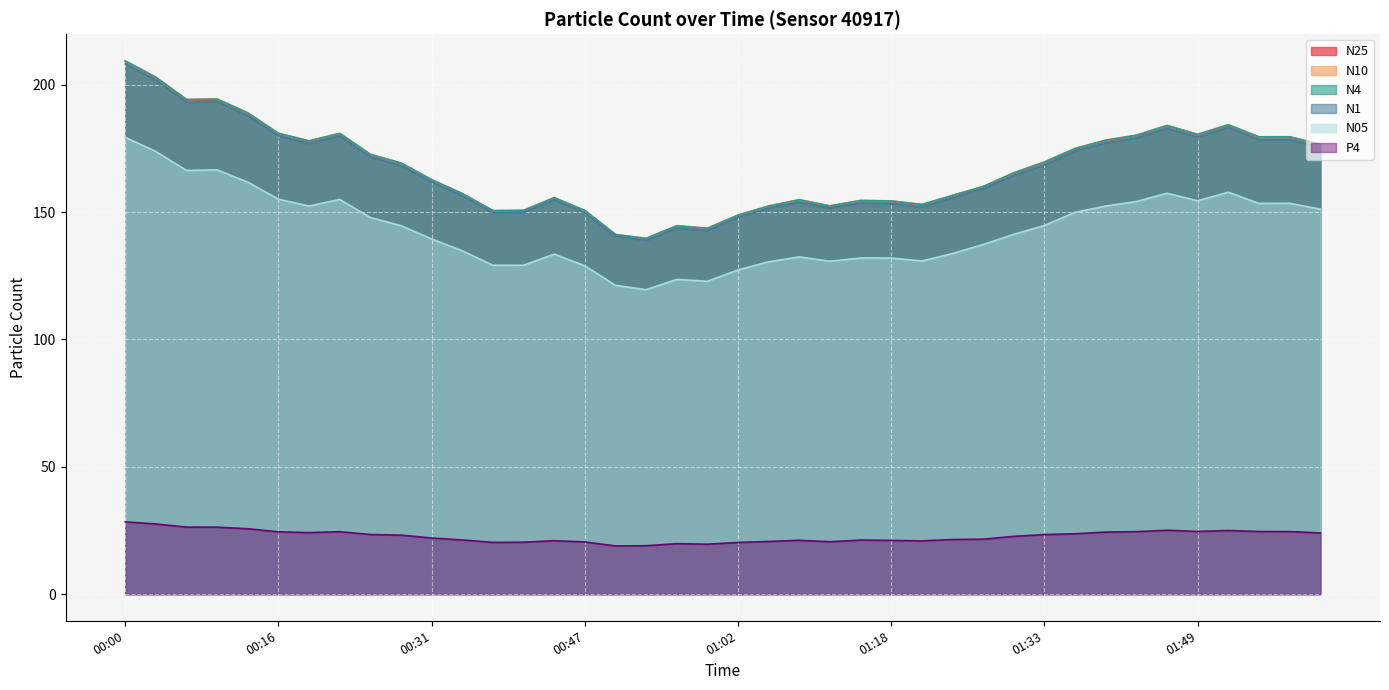

Which category has the highest value across all series?

00:00